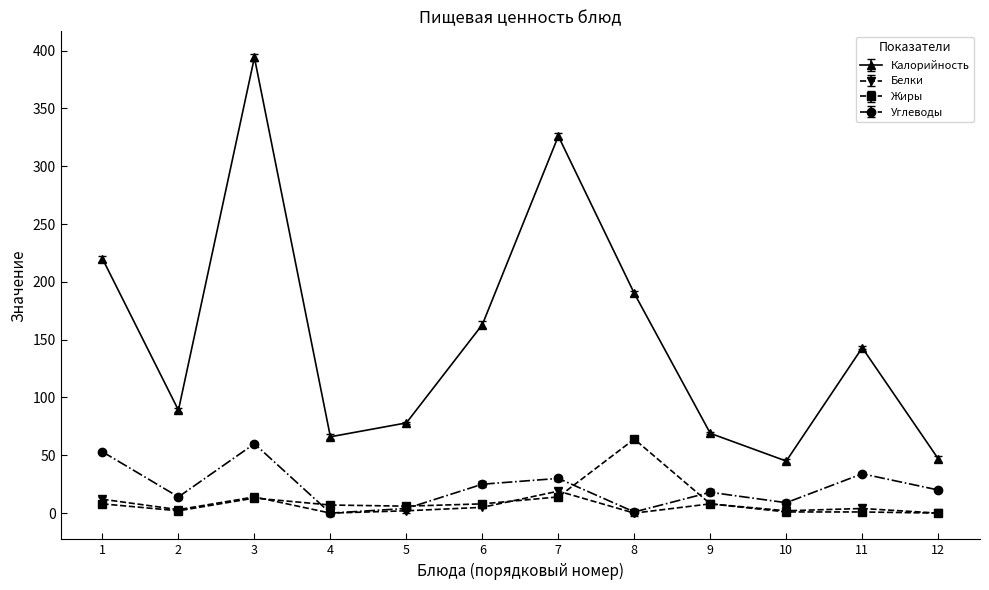

What is the difference between the second highest and second lowest values in the Калорийность series?

279